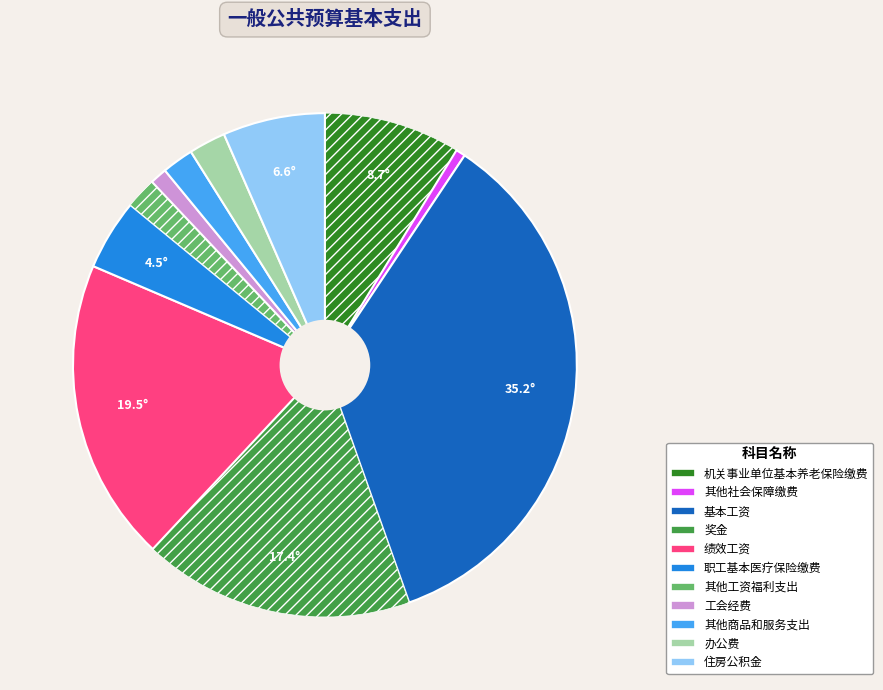

Does 职工基本医疗保险缴费 account for over 50% of the chart?

No